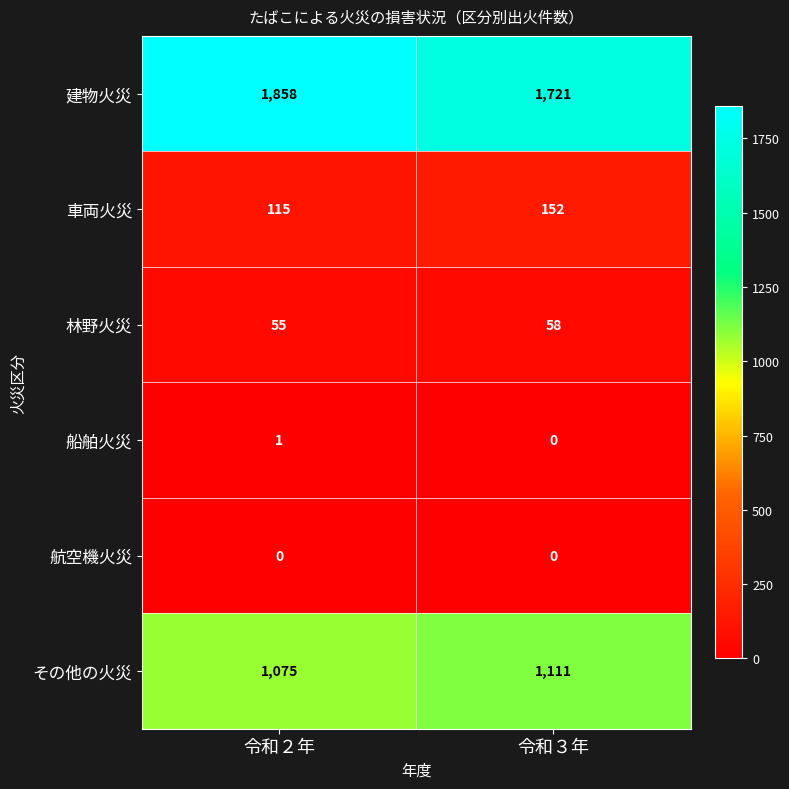

At which label does 林野火災 reach its peak?

令和３年